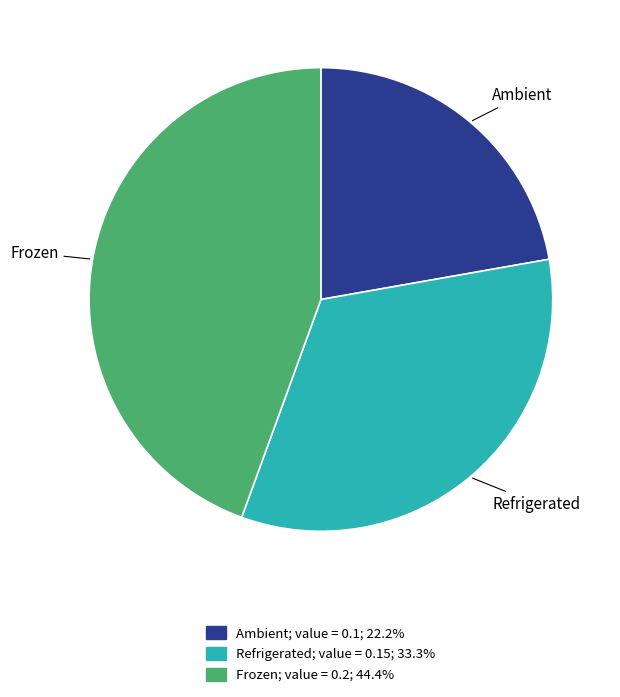

Is it true that Frozen is 30% of the pie?

False